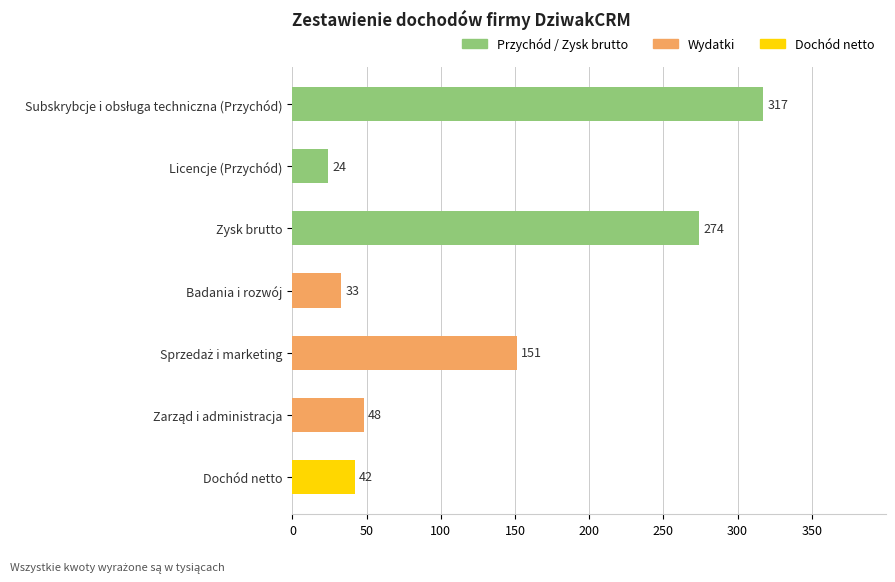

Is it true that the value at Zysk brutto is 418?

False